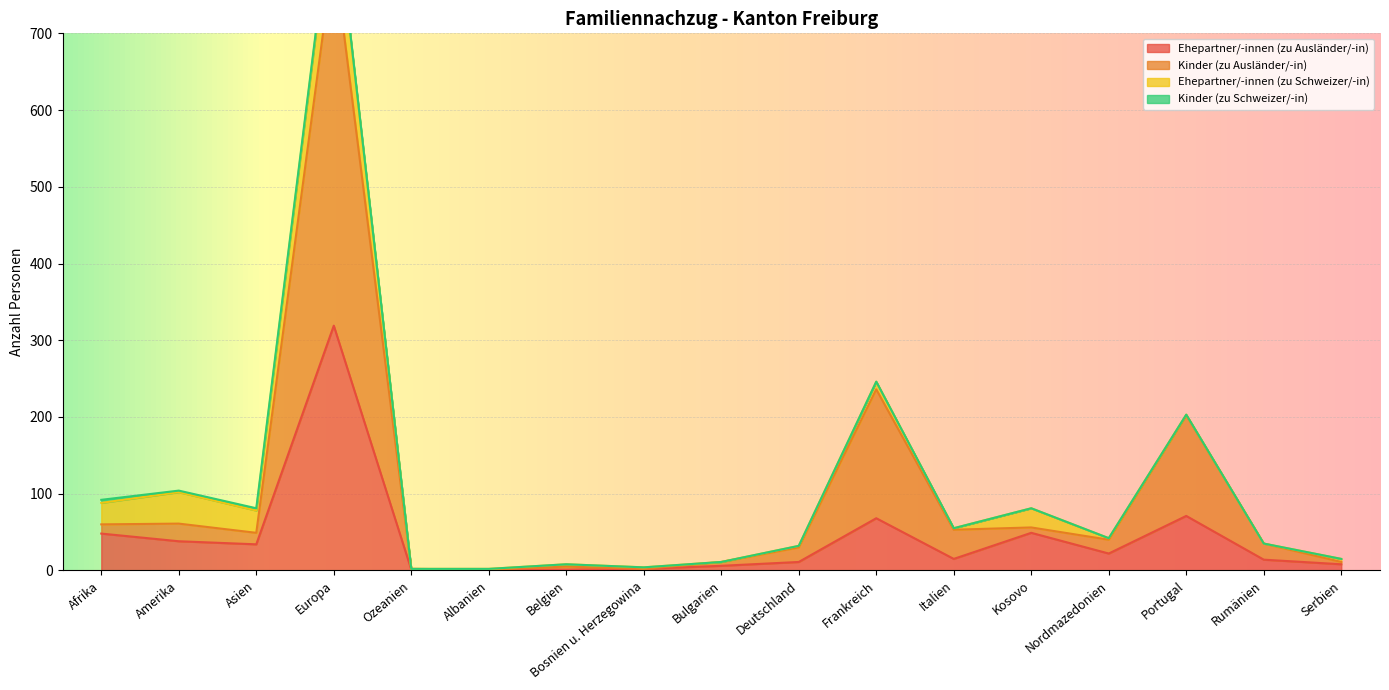

Read the Ehepartner/-innen (zu Ausländer/-in) value at Serbien, to the nearest 10.

10